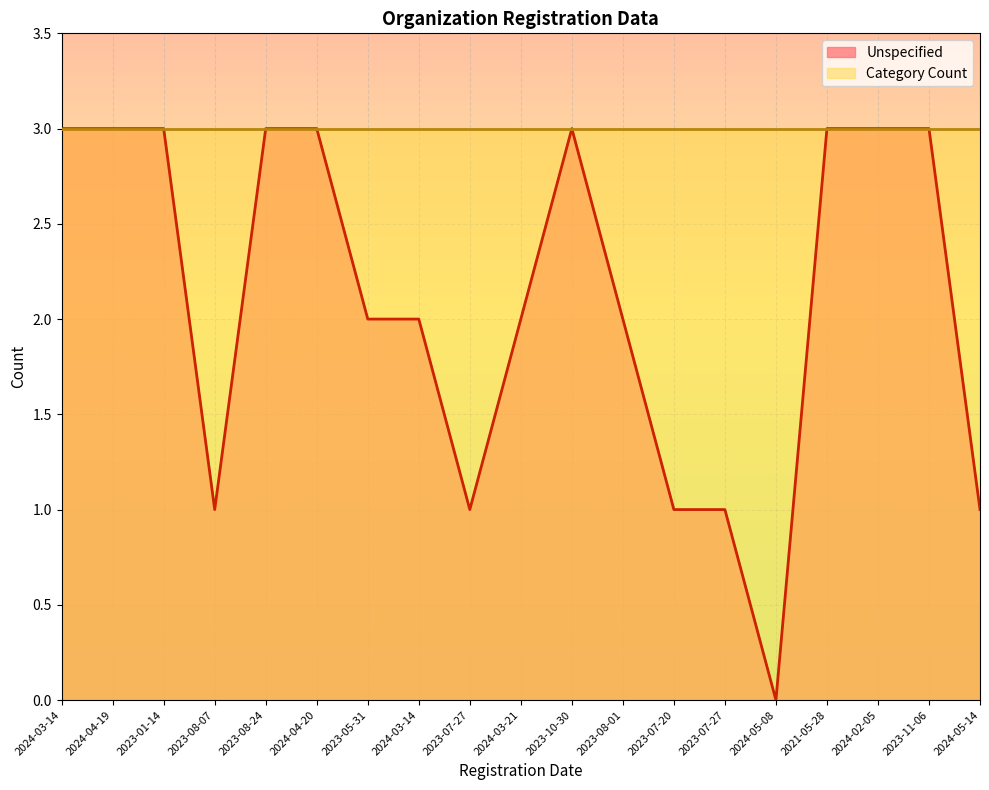

Which series has the widest spread of values?

Unspecified